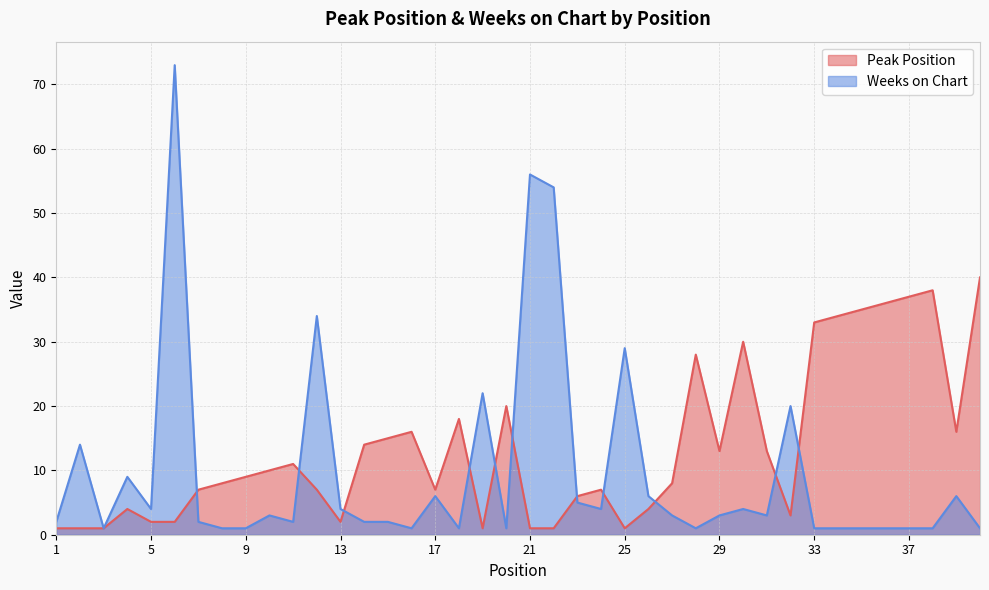

In Weeks on Chart, how many points are higher than both neighbors (excluding endpoints)?

12